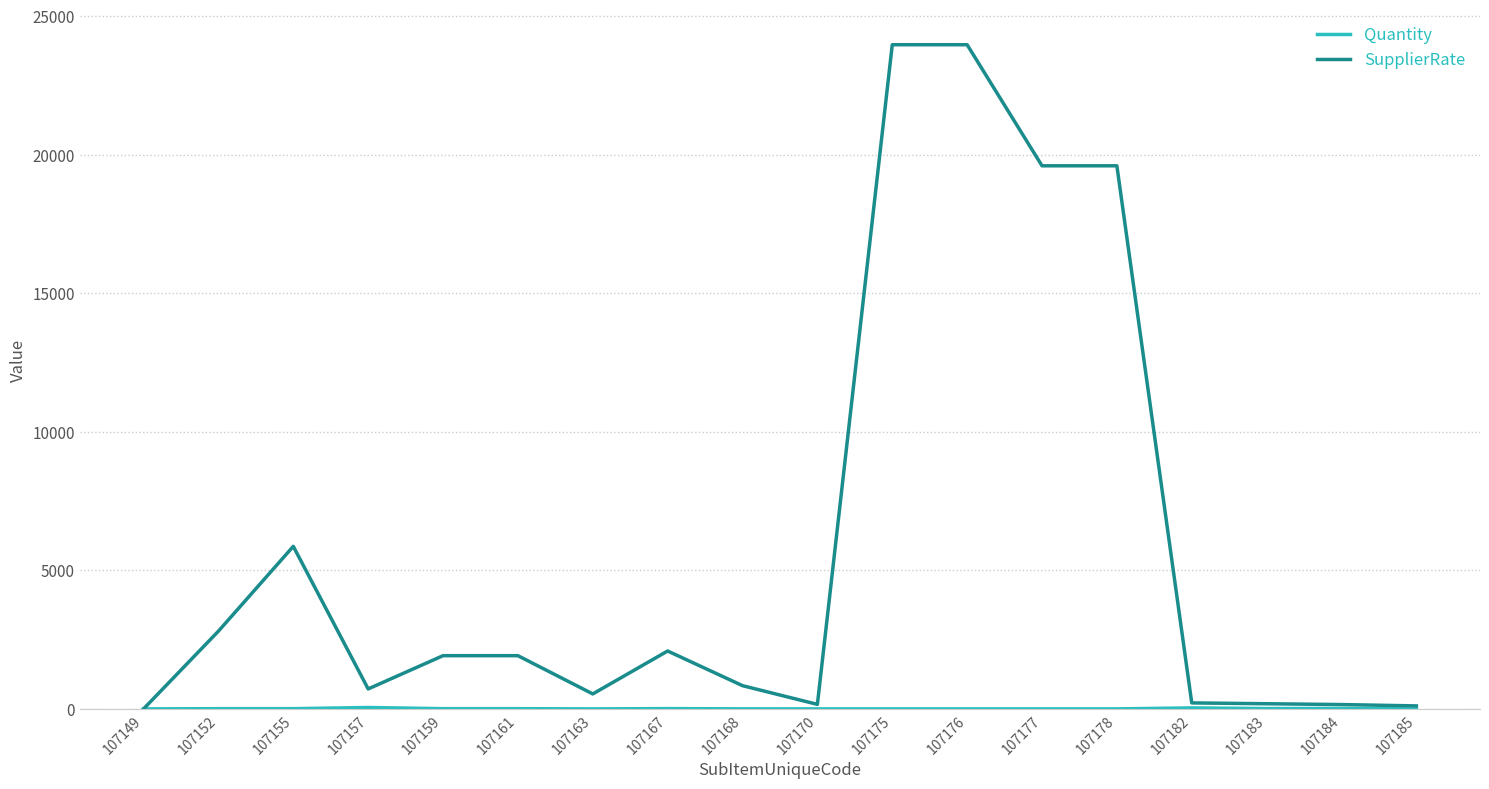

Where is the first local maximum for SupplierRate?

107155